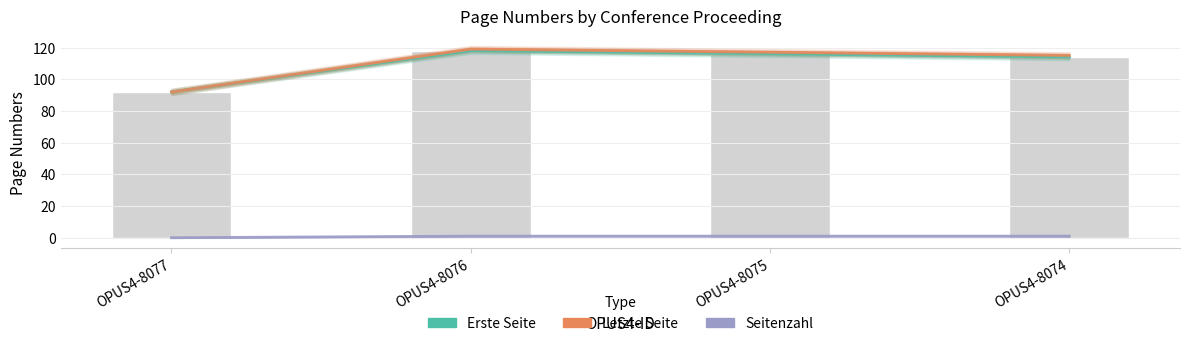

What is the difference between the second highest and minimum values in the Erste Seite series?

24